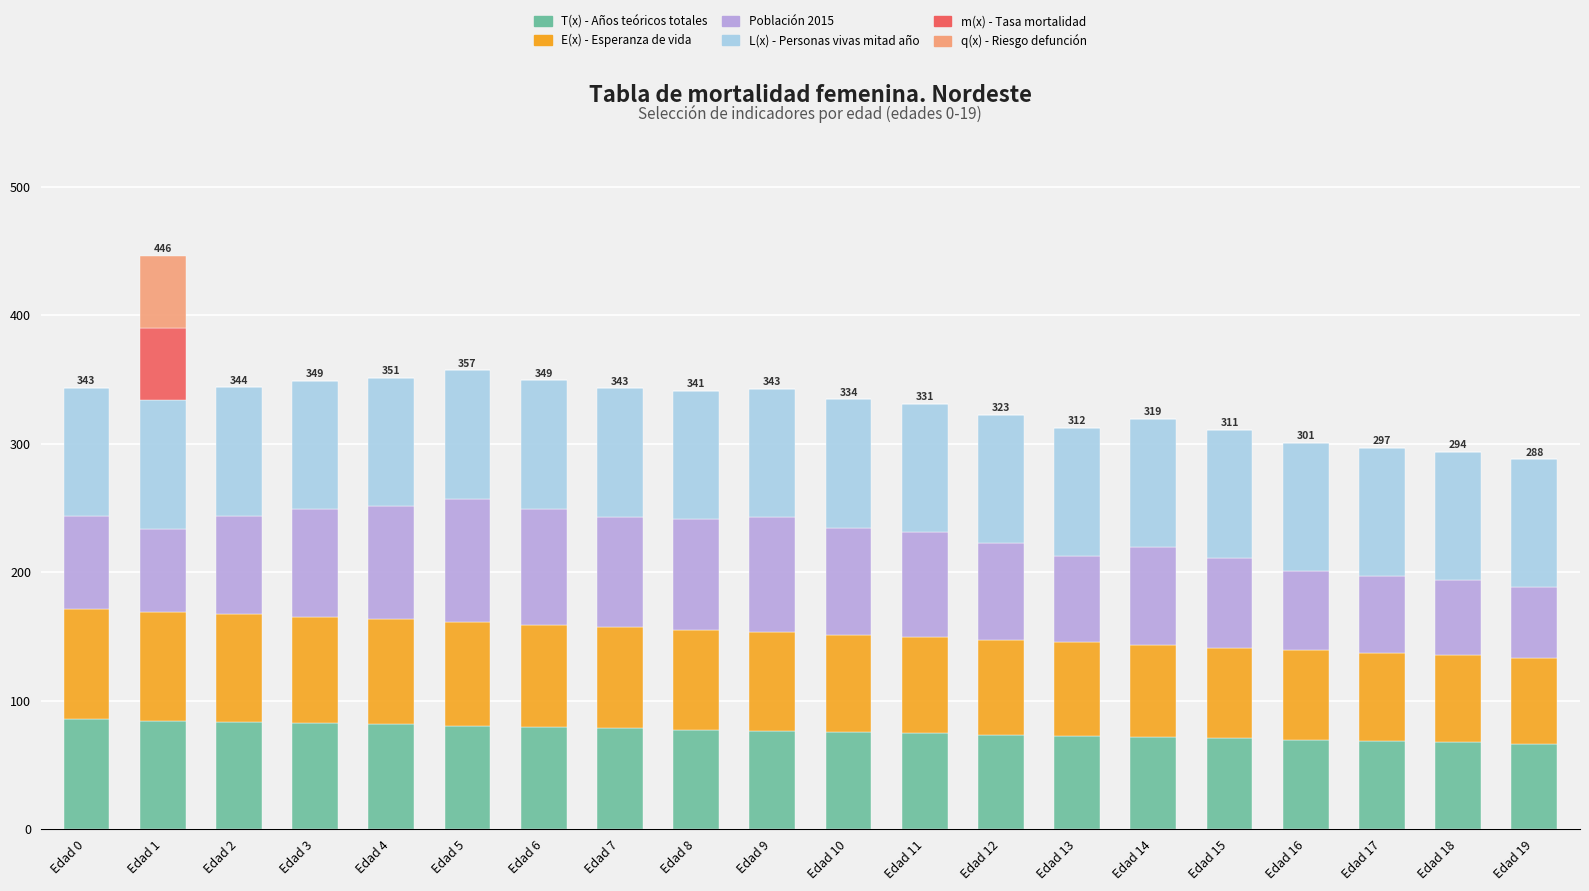

What is the maximum value for T(x) - Años teóricos totales?

85.5